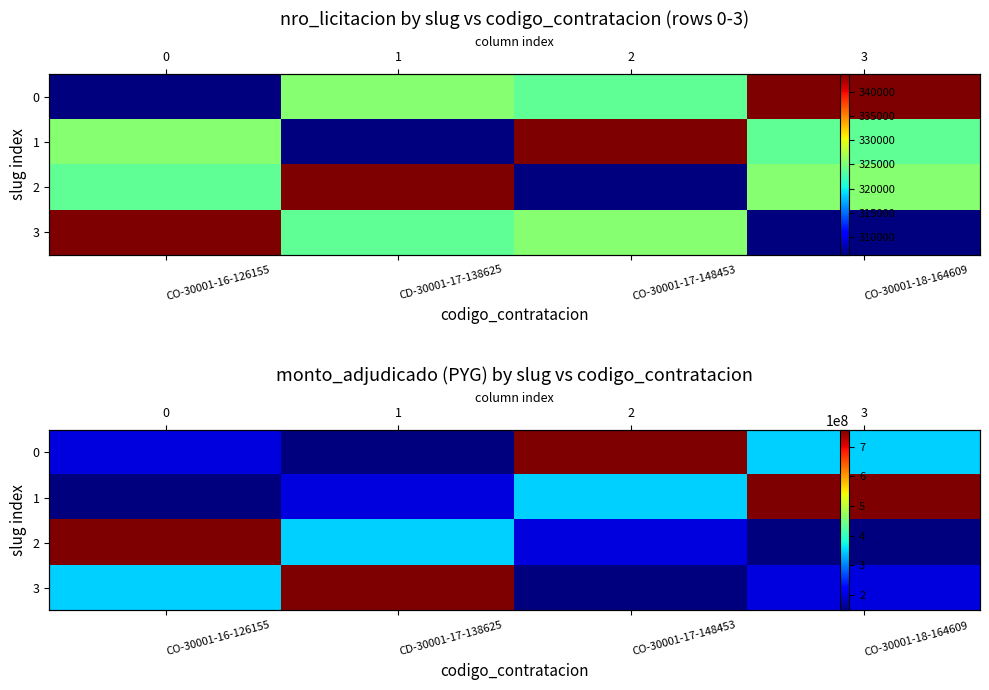

At CD-30001-17-138625, list the series in order from smallest to largest.

0, 1, 2, 3